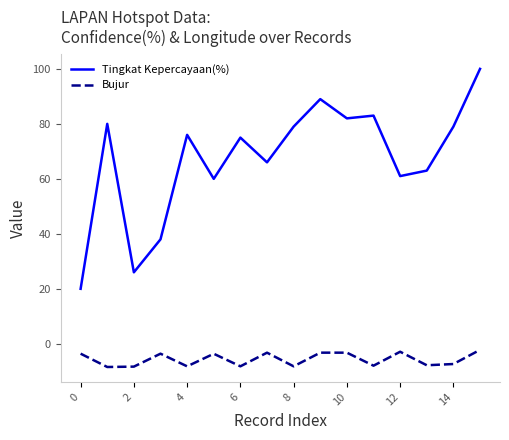

How many interior local valleys does the Tingkat Kepercayaan(%) series have?

5